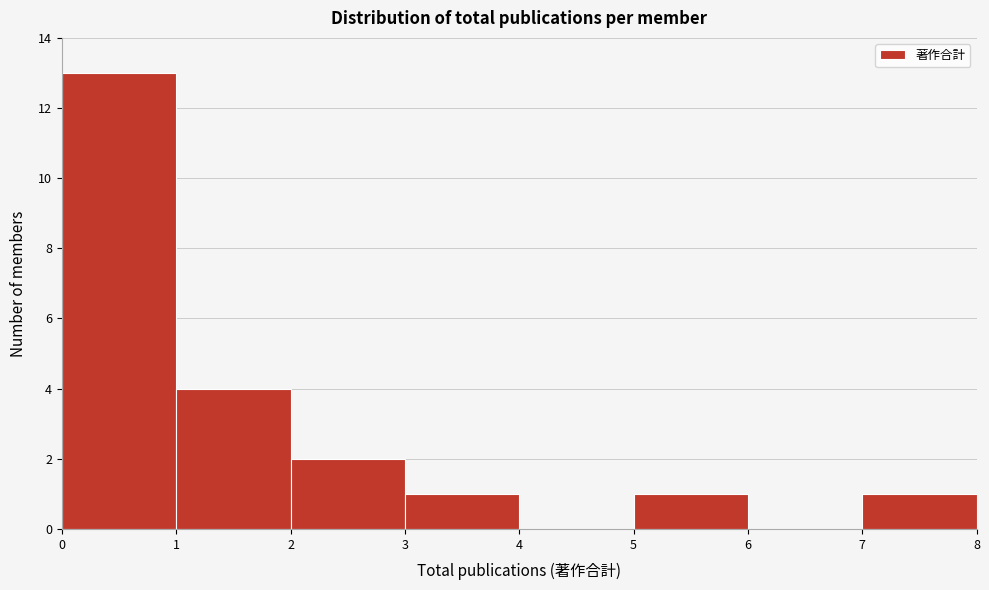

What is the height of the bar covering 2 to 3 on the x-axis? The values are not printed on the chart, so give them approximately, as read against the axis.

2